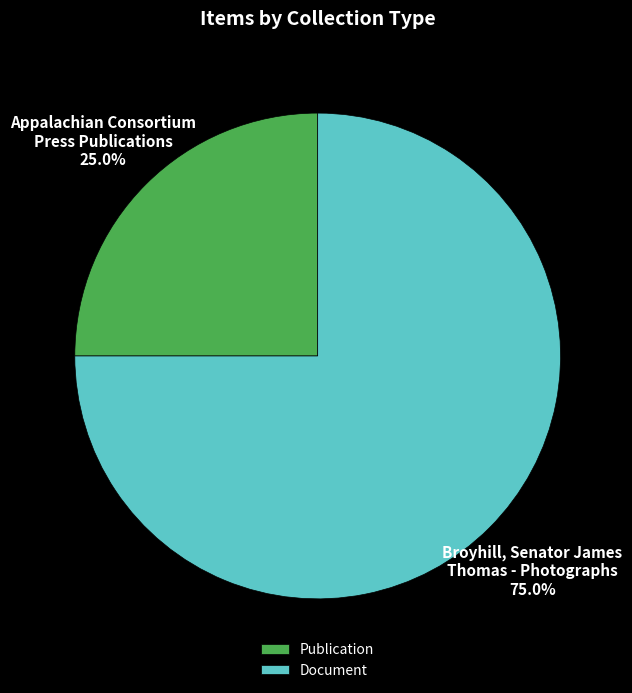

Does any single category account for the majority?

Yes